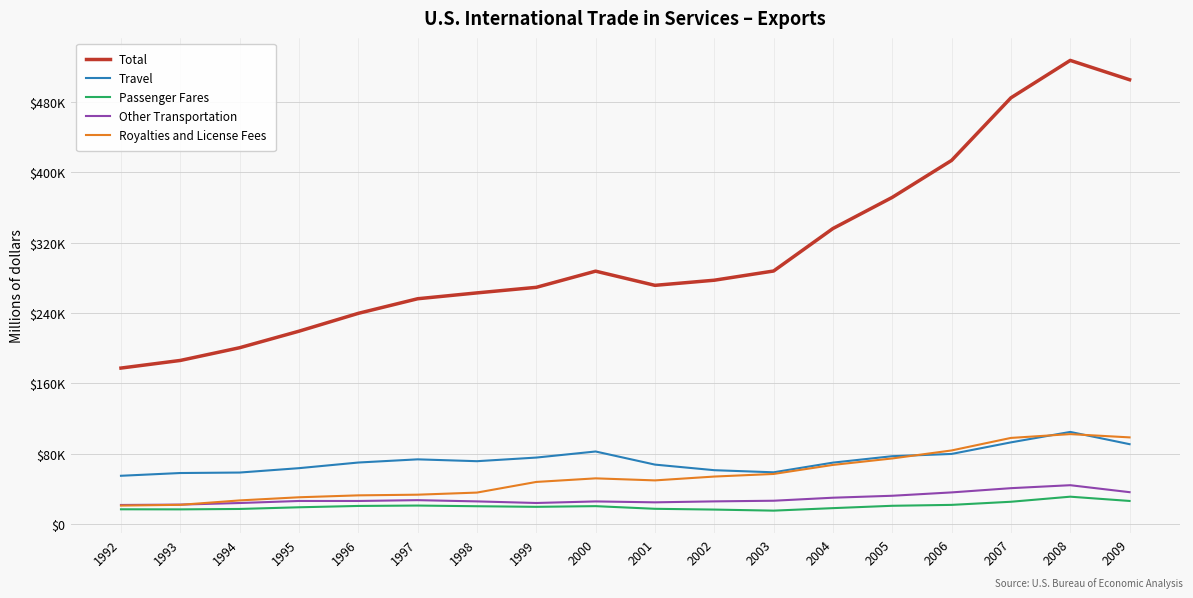

What is the minimum value for Royalties and License Fees?

20841